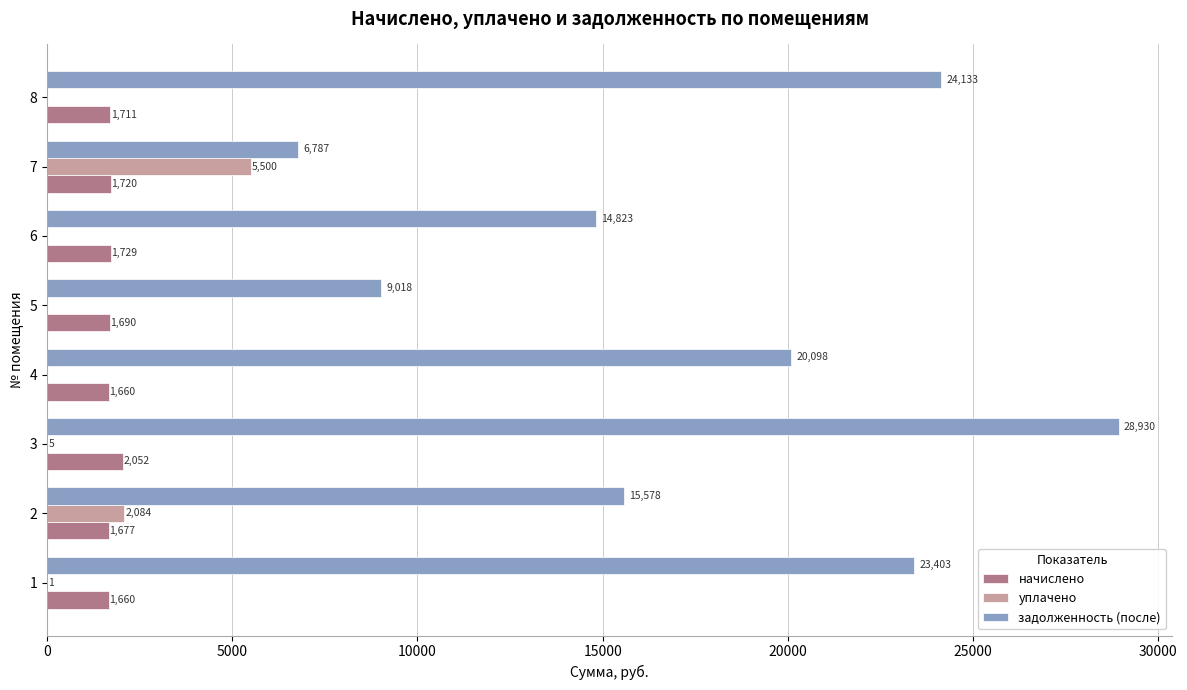

What is the sum of the уплачено values at 4 and 7?

5500.0